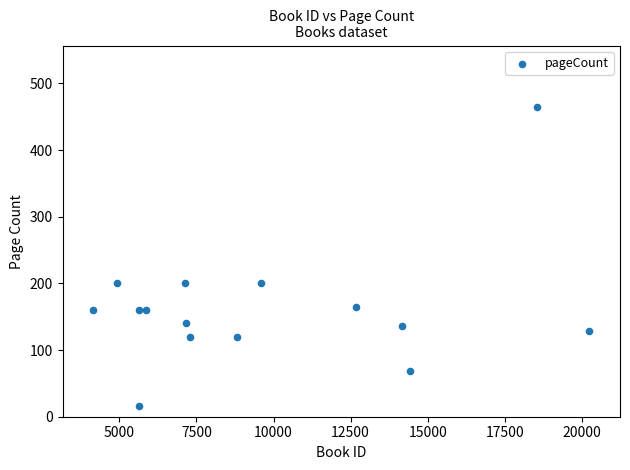

What is the range of X values (max minus min)?

16081